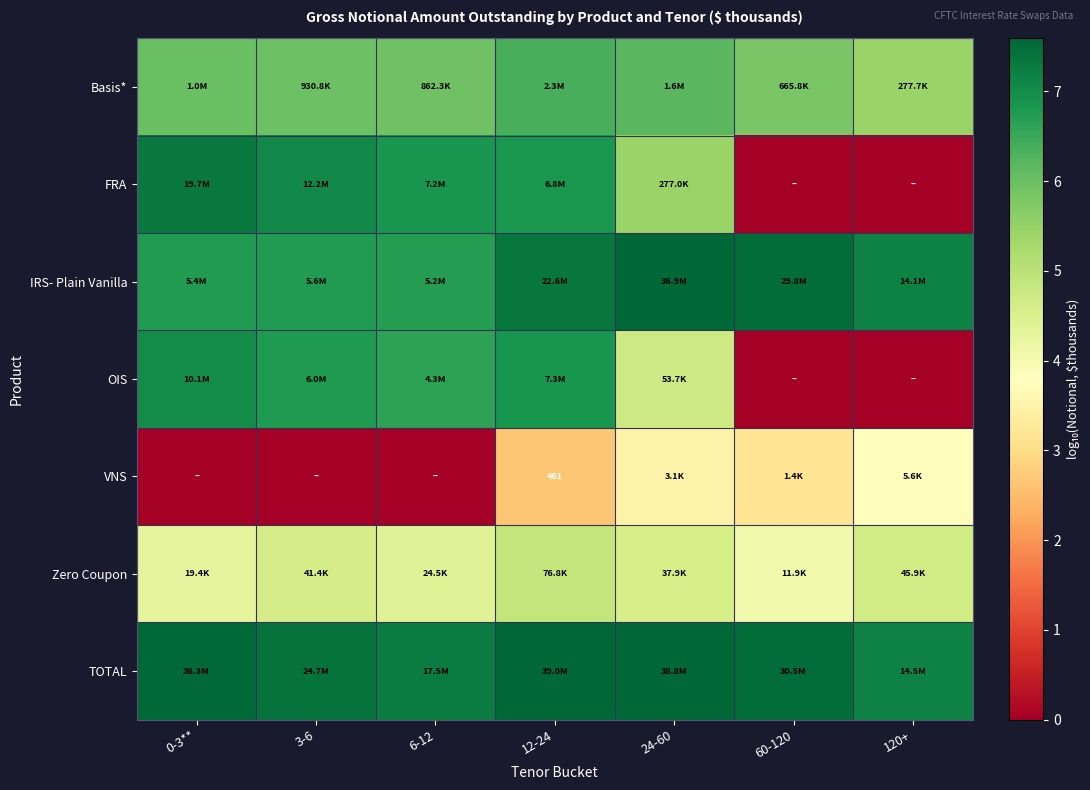

At how many categories does at least one series exceed 0?

7